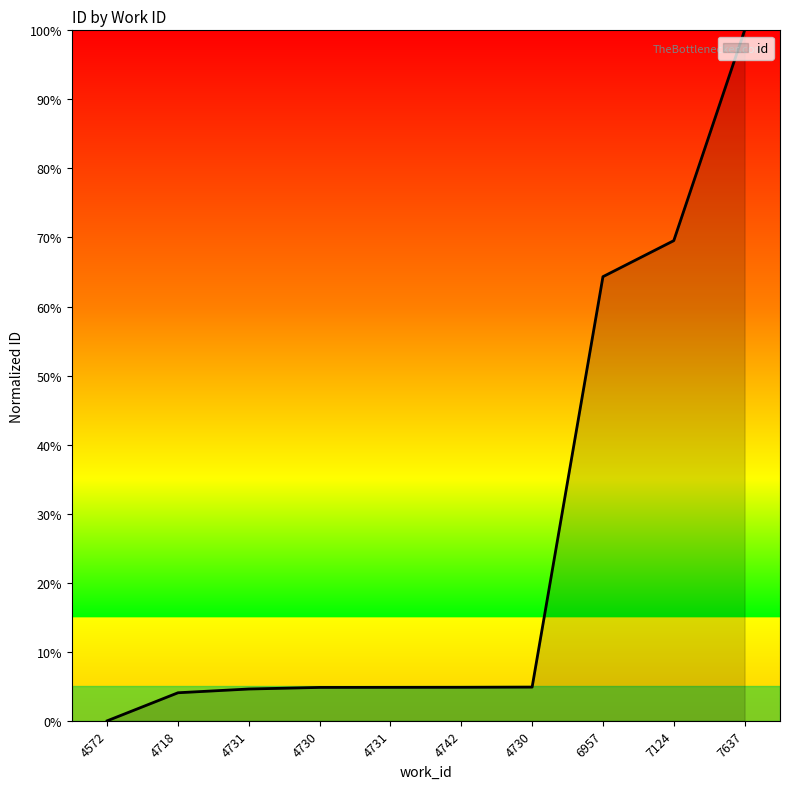

Does the chart have visible grid lines?

No